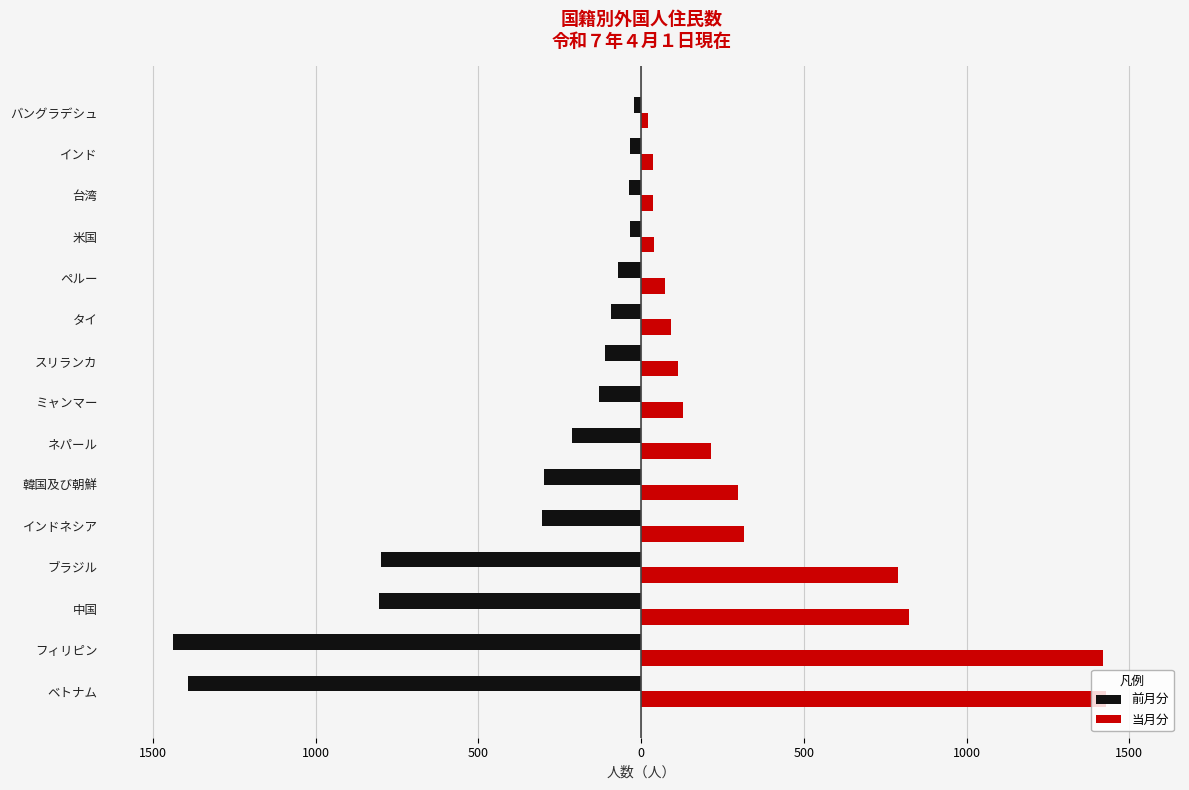

What are all the series names shown in the legend?

前月分, 当月分